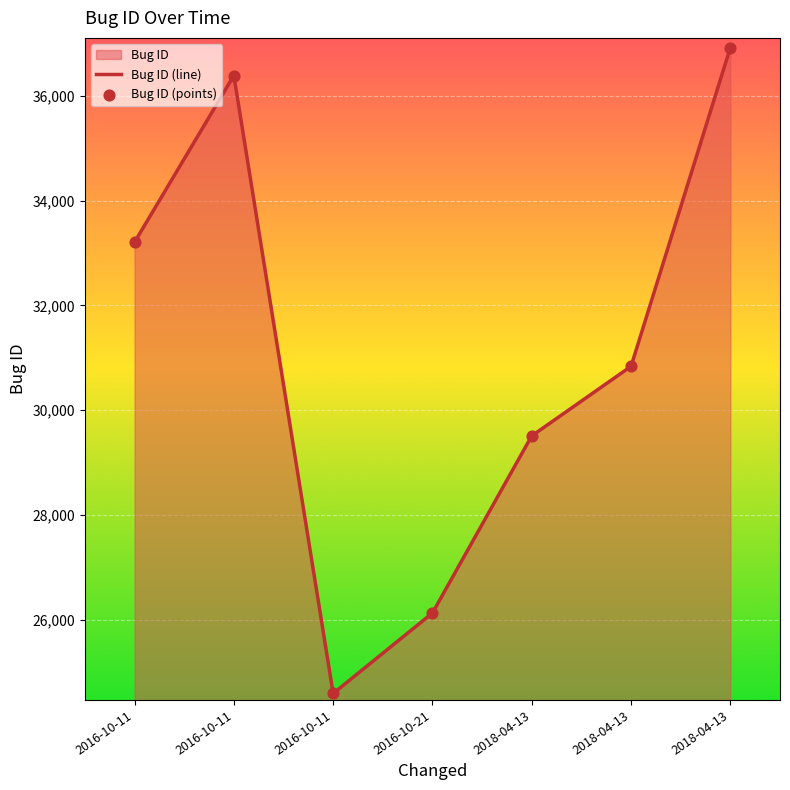

What is the ratio of the value at 2016-10-11 18:07:12 to the value at 2016-10-11 17:28:10?

1.1